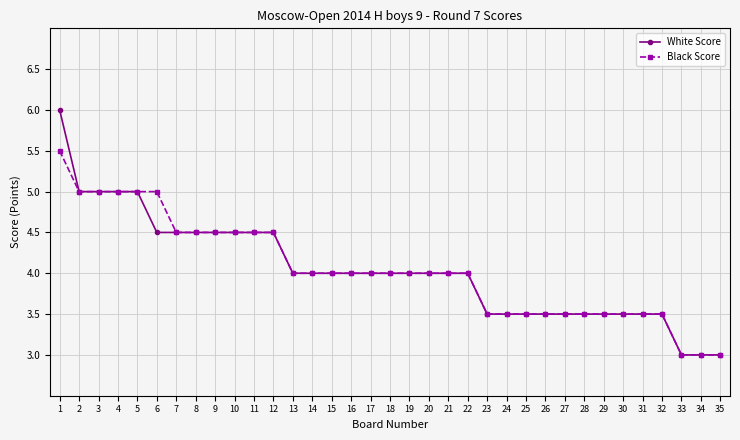

Where does the White Score series first go above 4?

1